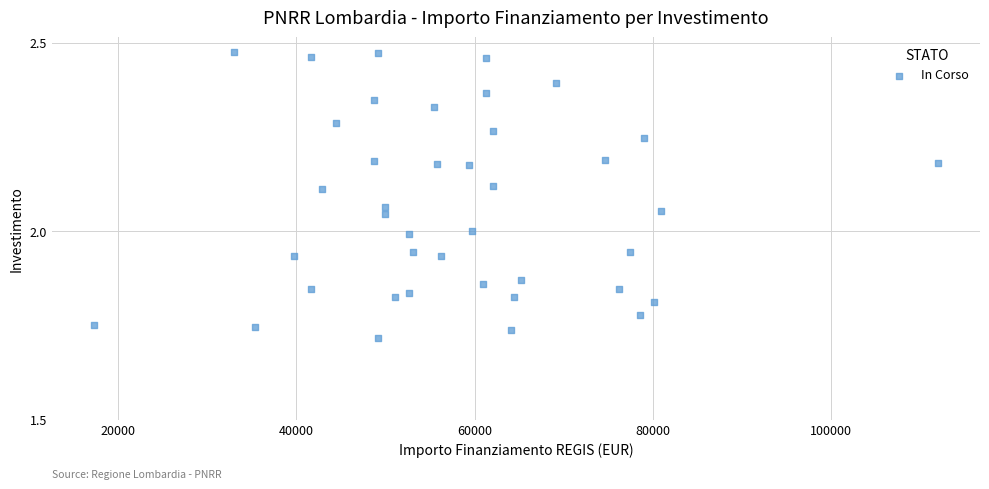

What is the range of X values (max minus min)?

94665.7